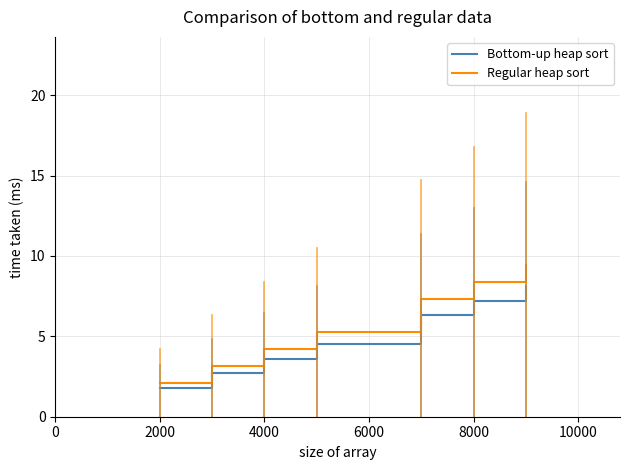

True or false: Regular heap sort and Bottom-up heap sort intersect in this chart.

False